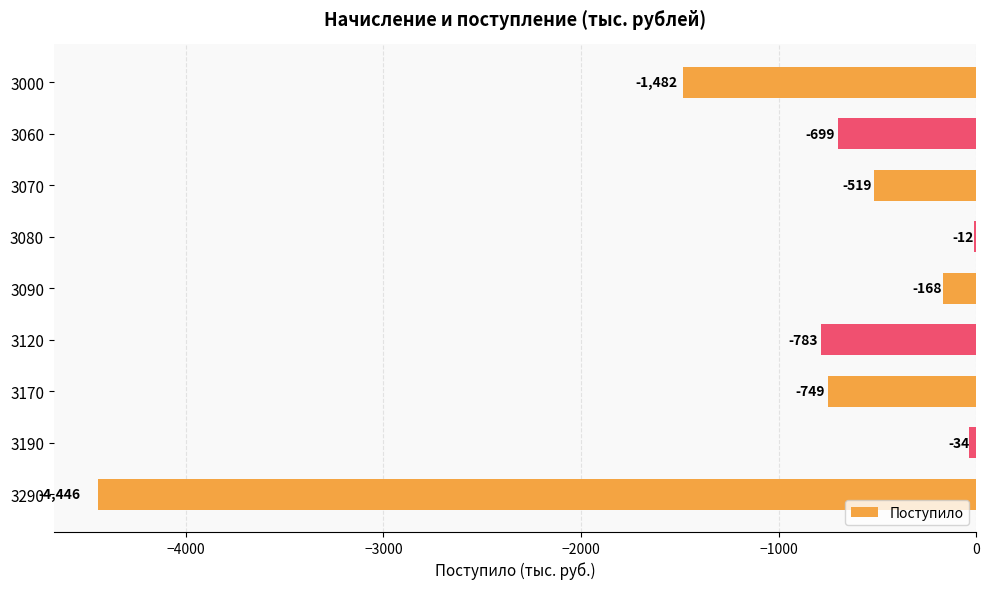

What is the sum of all values?

-8892